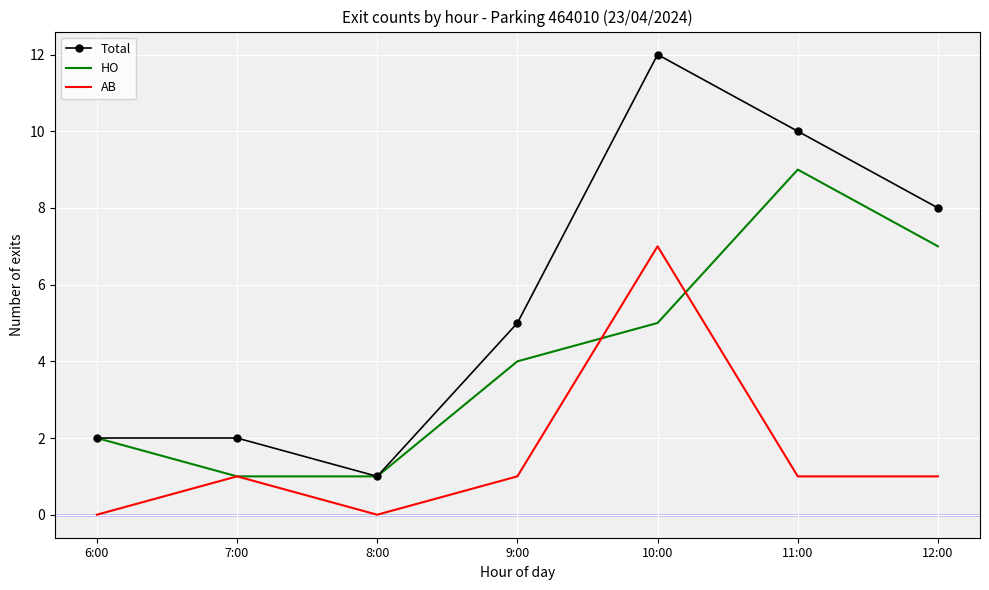

What are all the series names shown in the legend?

Total, HO, AB